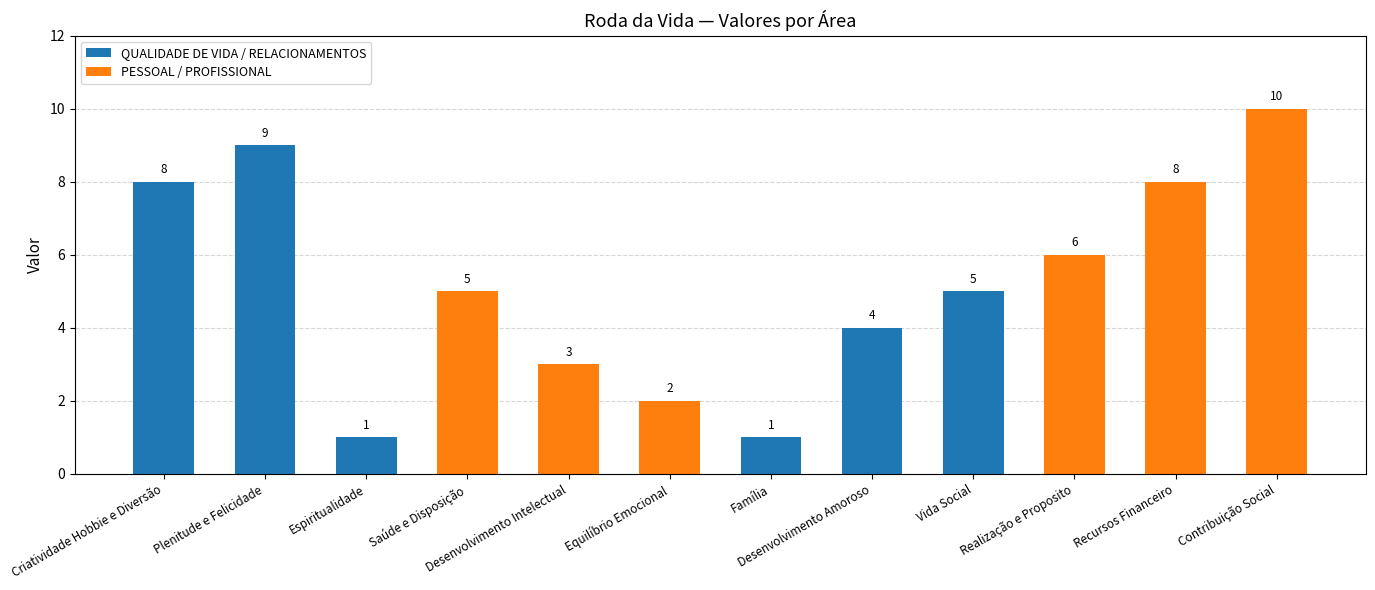

Approximately how many times larger is the value at Vida Social compared to Realização e Proposito?

0.8